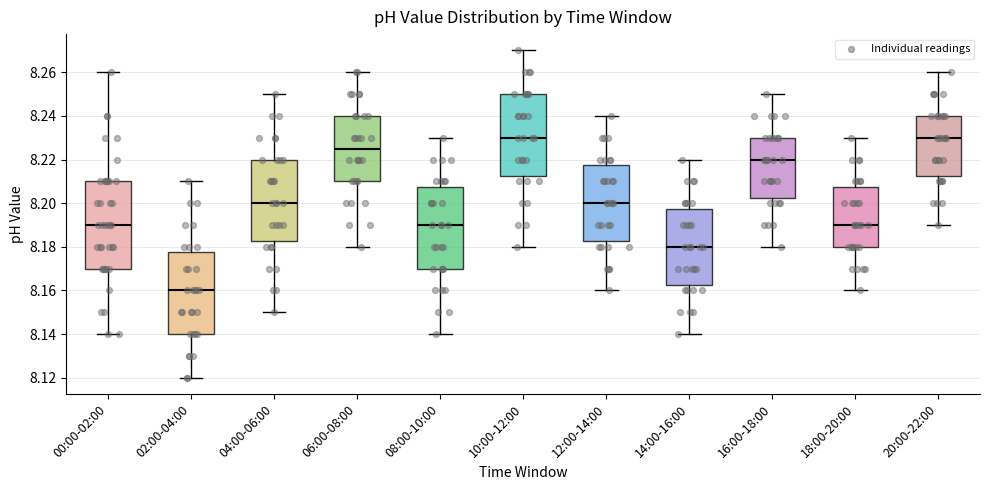

Which box is the tallest, from its lower edge to its upper edge?

00:00-02:00